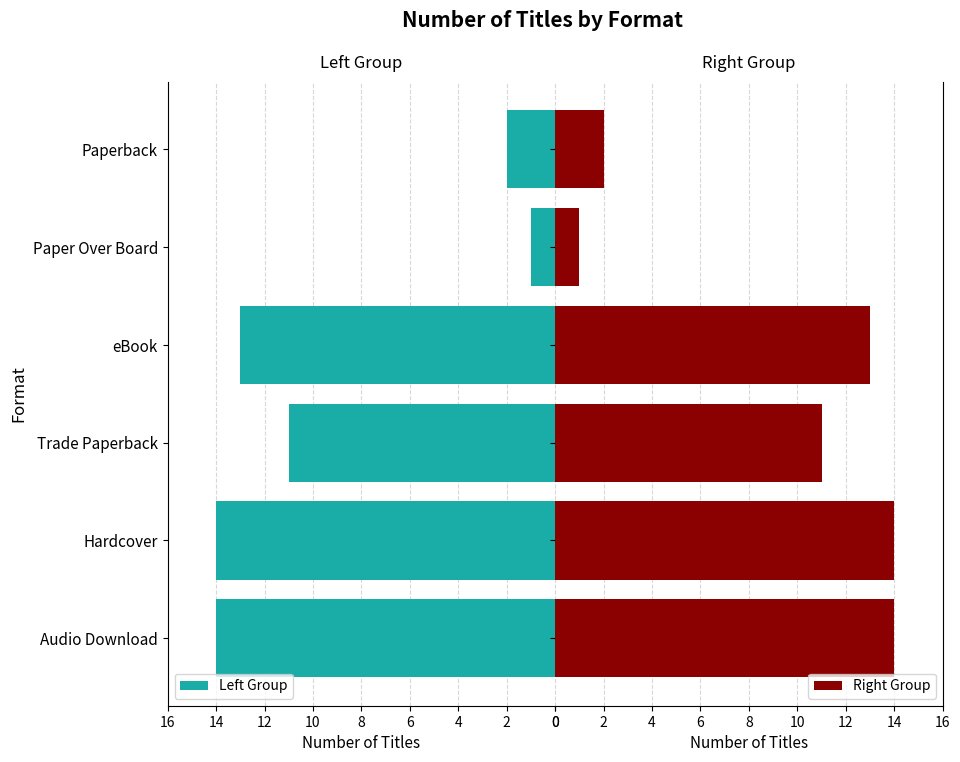

Which series has the largest total across all categories?

Left Group